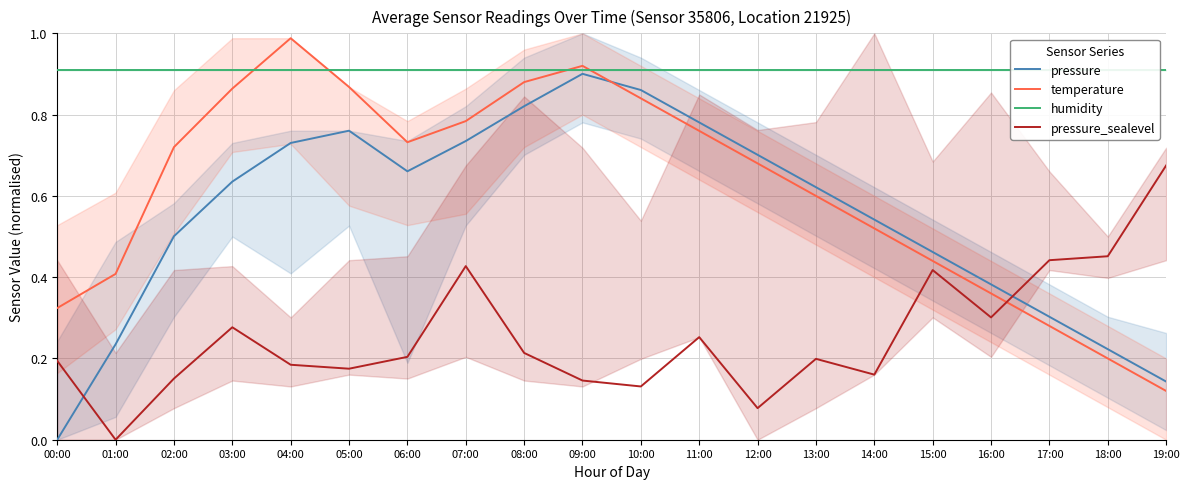

Which series has the largest total across all categories?

humidity